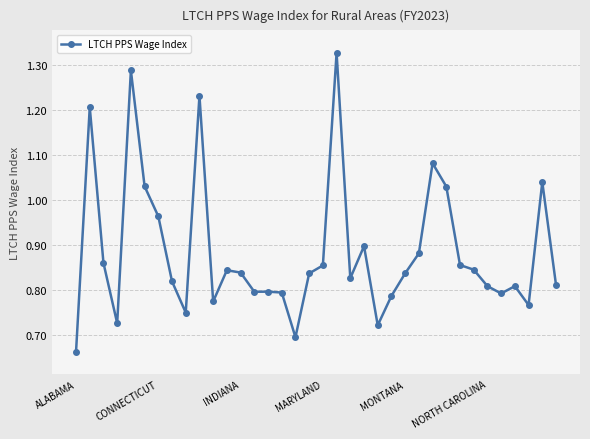

True or false: the data has more than 1 interior local peaks.

True